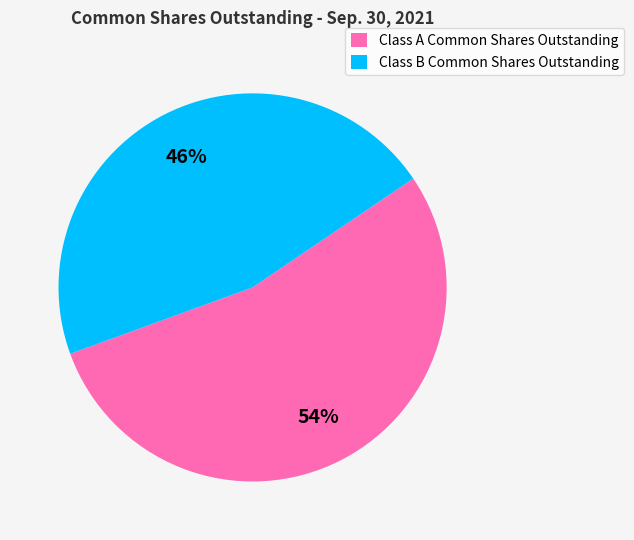

To the nearest percent, what percentage of the pie is Class B Common Shares Outstanding?

46%